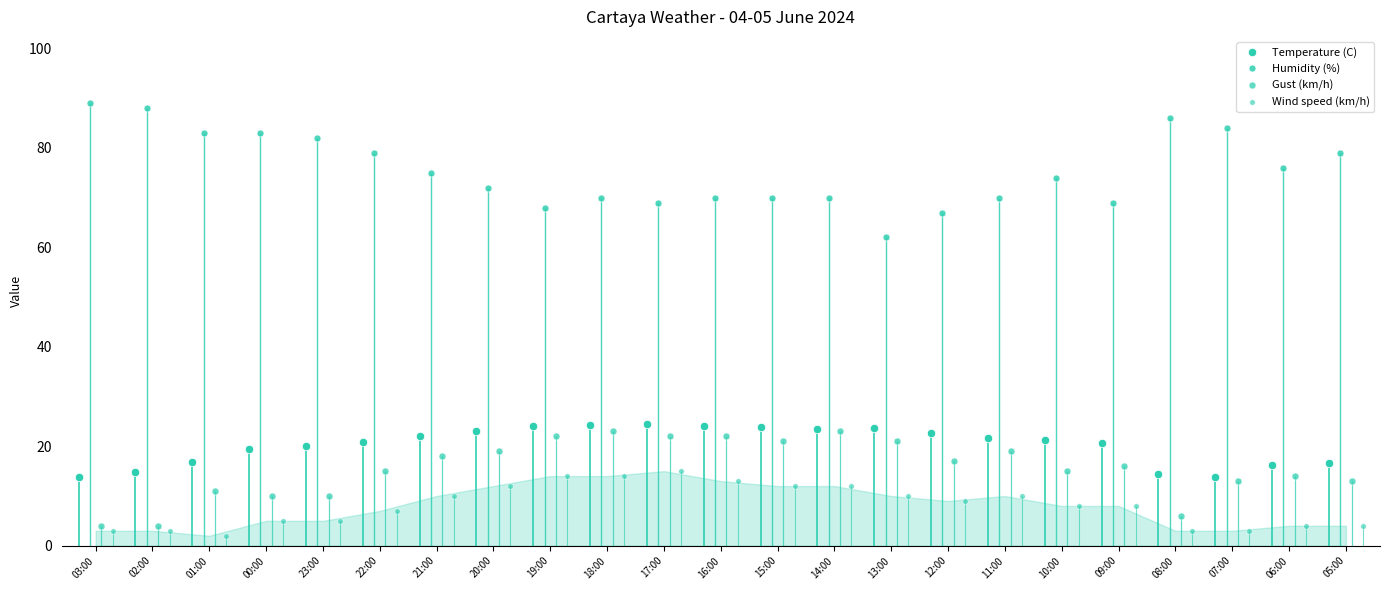

What is the maximum value shown in the chart?

89.0